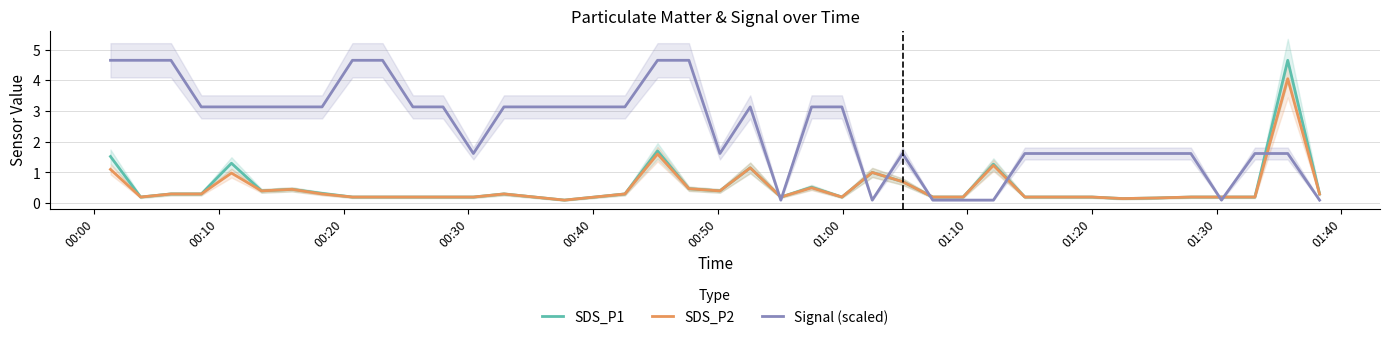

What is the maximum value for Signal (scaled)?

4.7